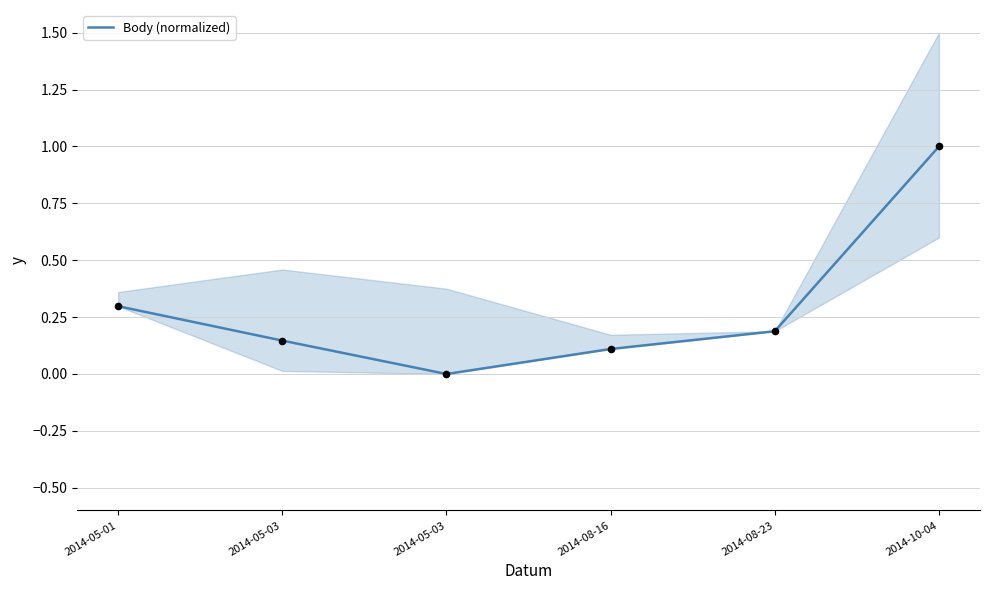

What is the change in value from 2014-08-16 to 2014-10-04?

+0.9